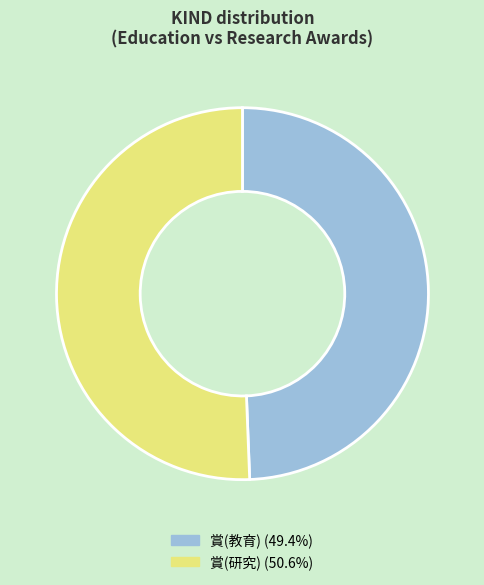

Which has a higher value, 賞(研究) or 賞(教育)?

賞(研究)